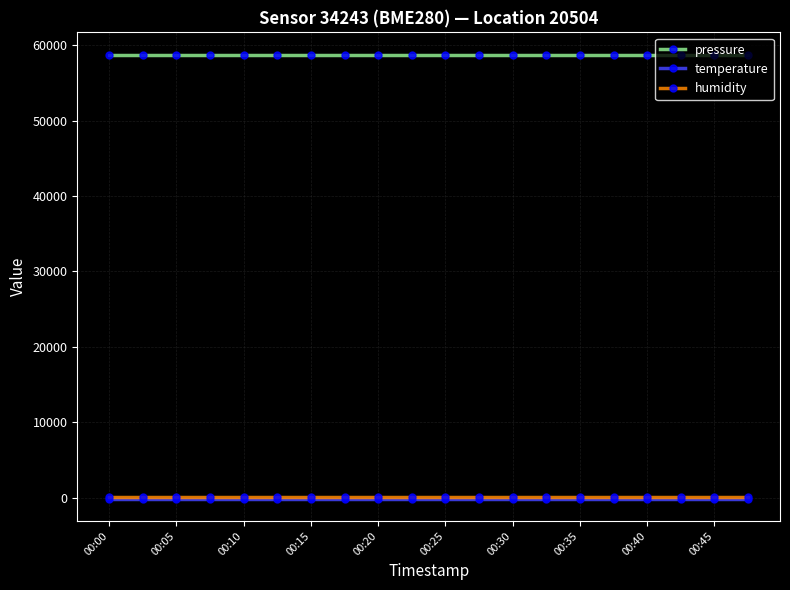

At how many categories does at least one series exceed 13403?

20